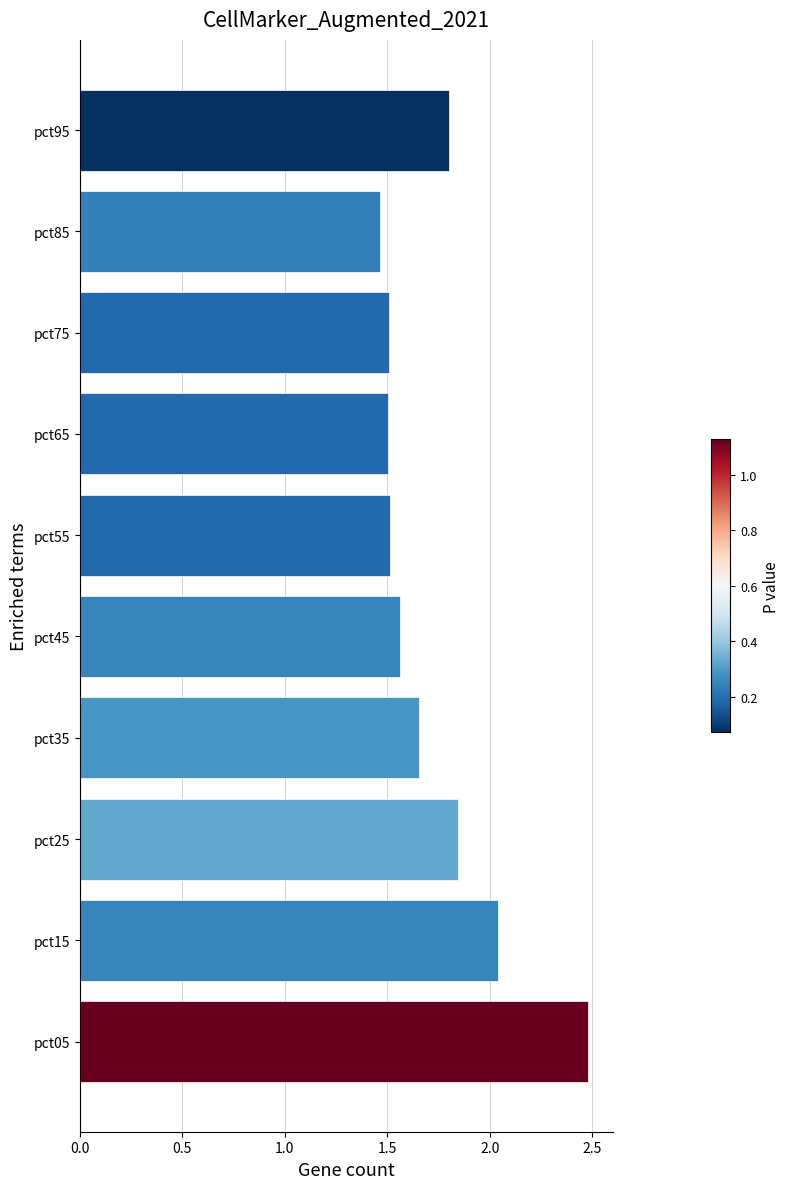

The chart shows a value of 1.5 at pct85. True or false?

True